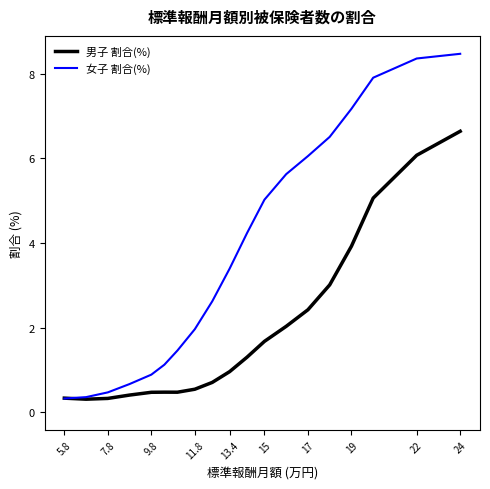

The 男子 割合(%) series shows 1.0 at 13.4. True or false?

True